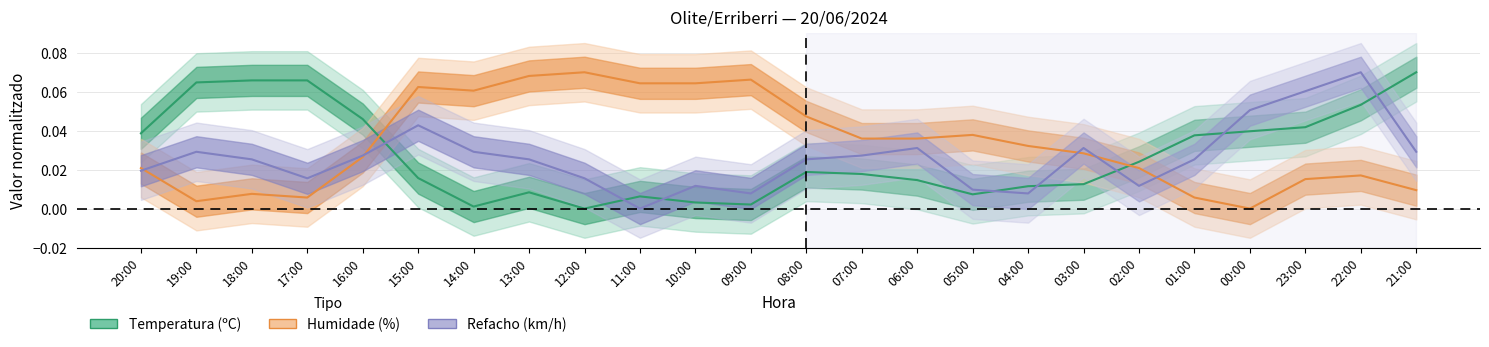

Does the chart have visible grid lines?

Yes